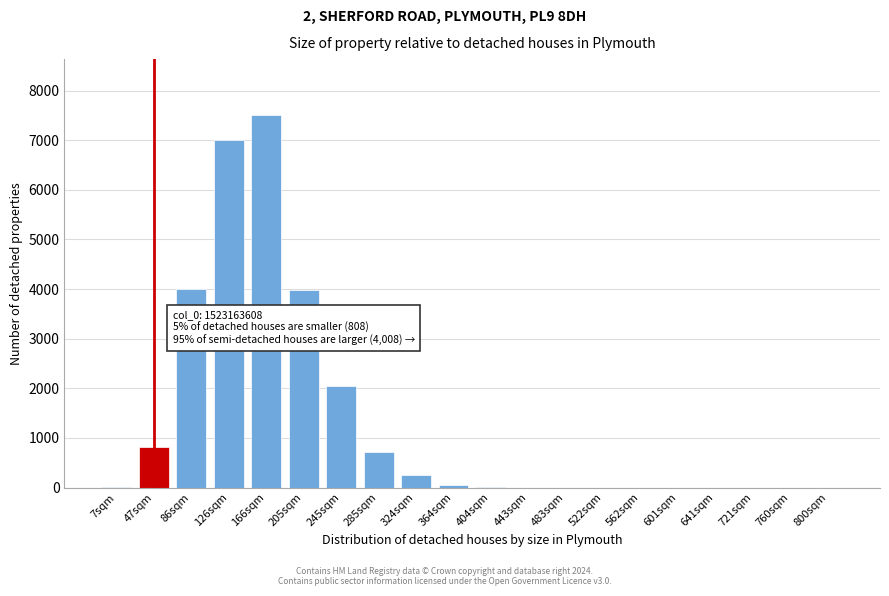

The chart shows a value of 3518 at 483sqm. True or false?

False